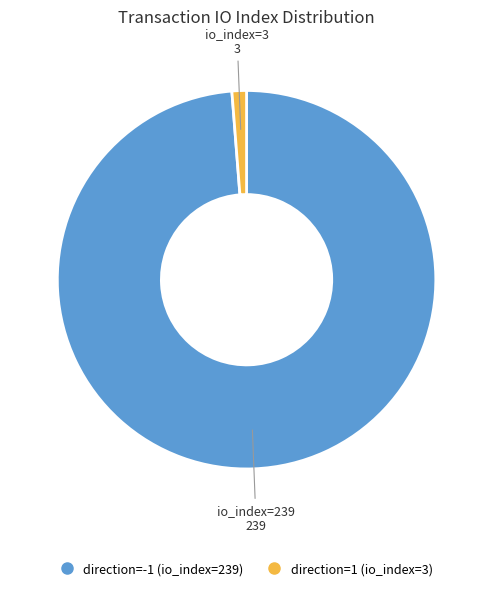

Does direction=1 (io_index=3) account for over 50% of the chart?

No